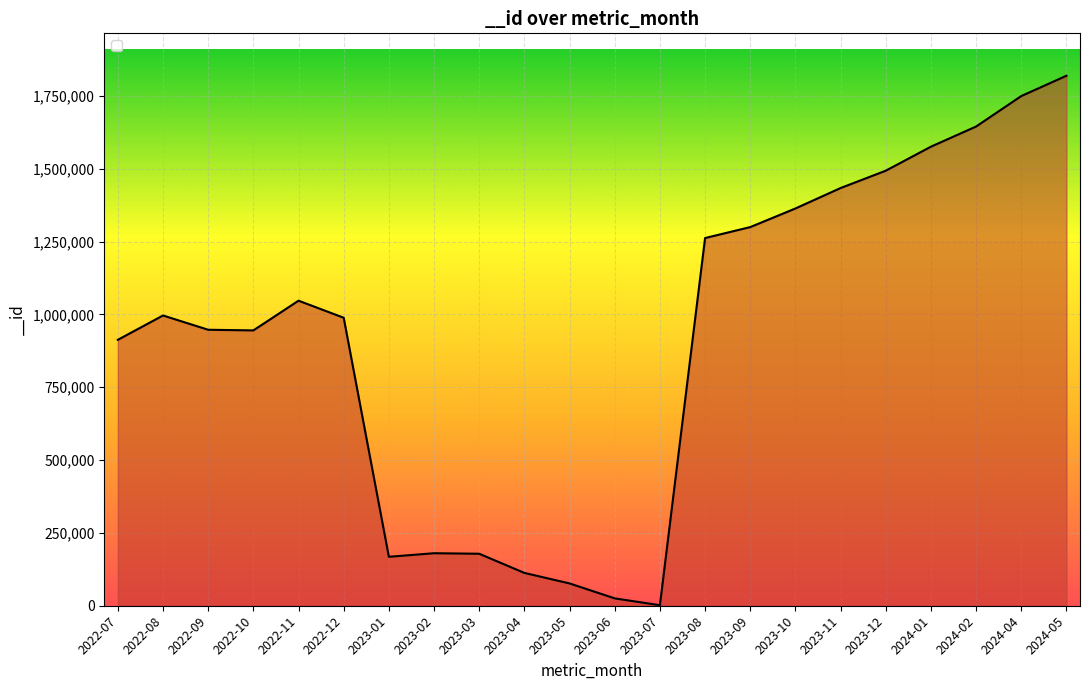

Approximately how many times larger is the value at 2022-07 compared to 2022-10?

1.0